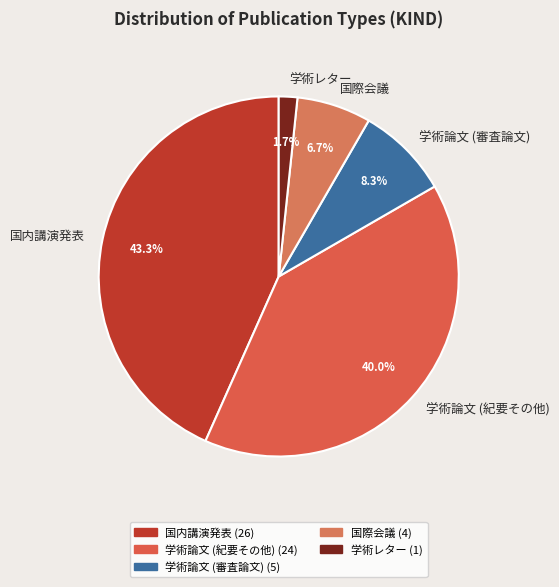

The 学術論文 (審査論文) slice represents 1% of the pie. True or false?

False